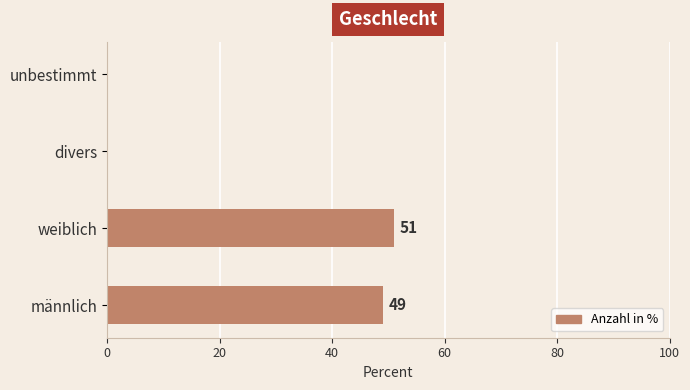

Is it true that the value at weiblich is 51?

True